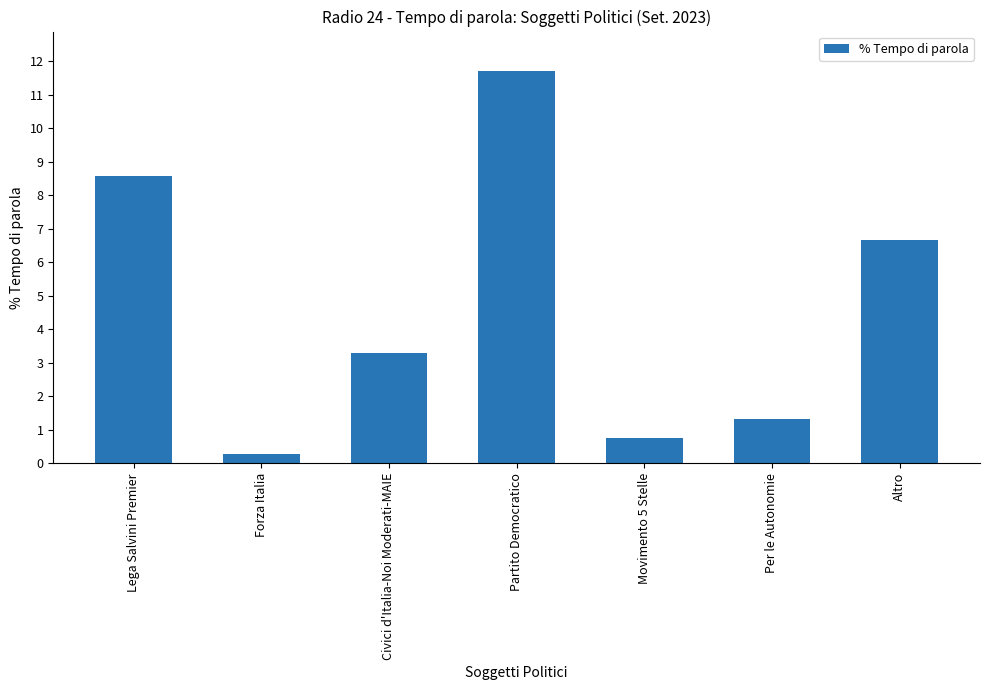

Reading right to left, transcribe all the data shown in this chart.

6.7	1.3	0.8	11.7	3.3	0.3	8.6